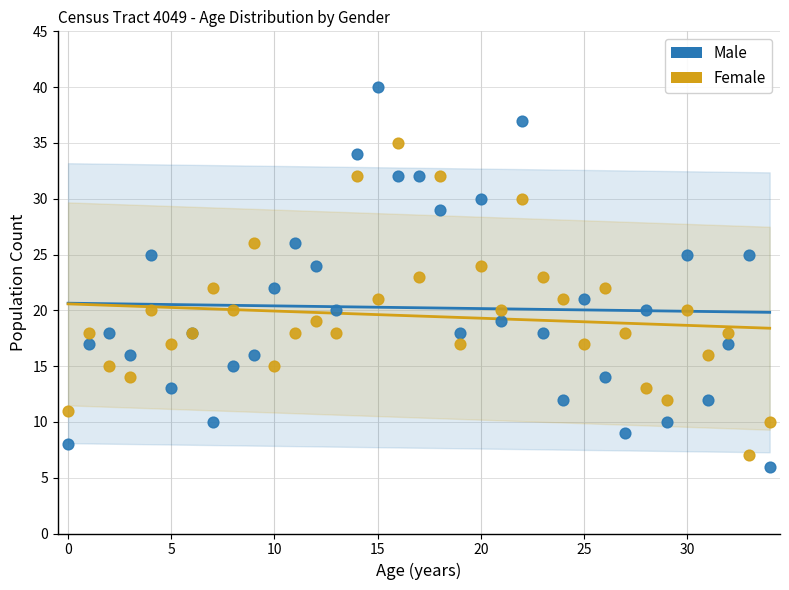

What are all the series names shown in the legend?

Male, Female